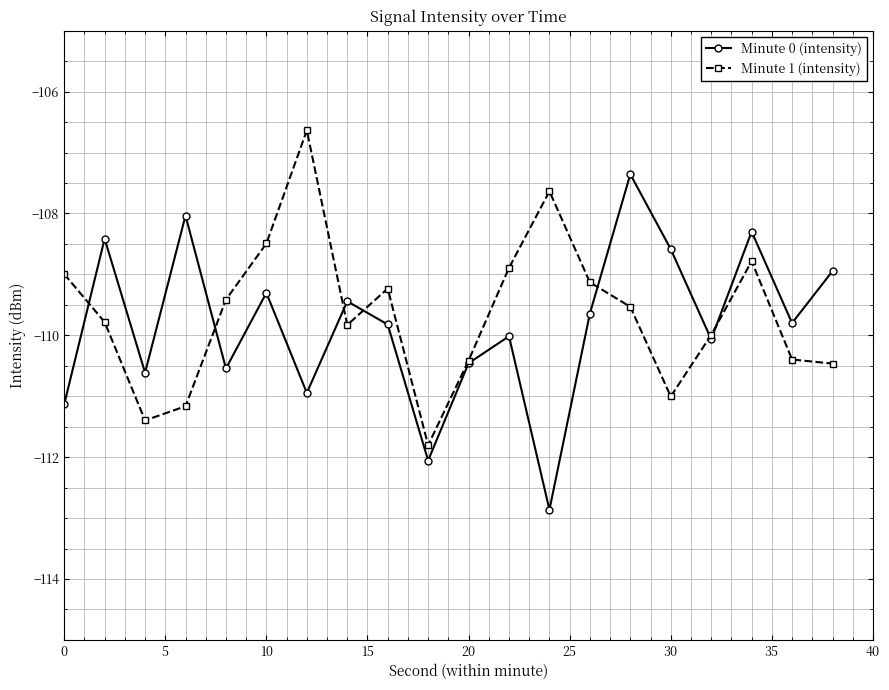

After their last crossing, which series has the higher values: Minute 1 (intensity) or Minute 0 (intensity)?

Minute 0 (intensity)